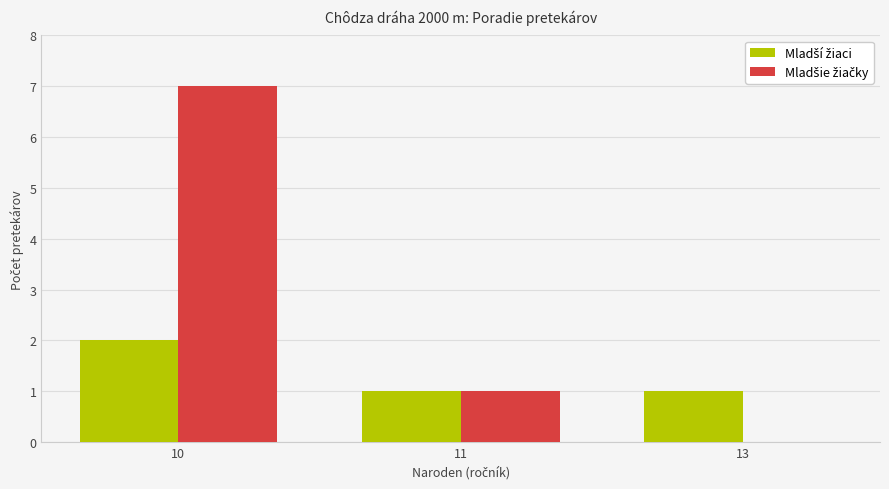

What is the greatest value displayed?

7